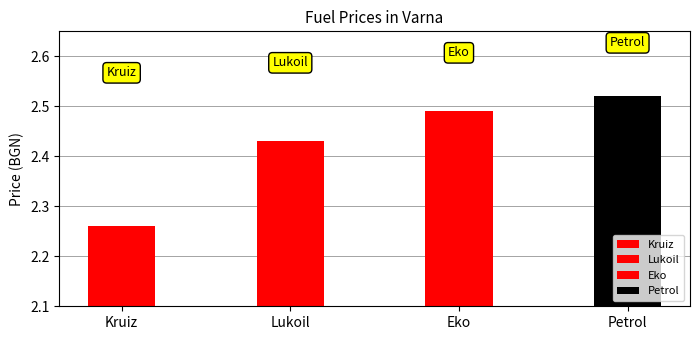

What is the ratio of the value at Kruiz to the value at Lukoil?

0.9